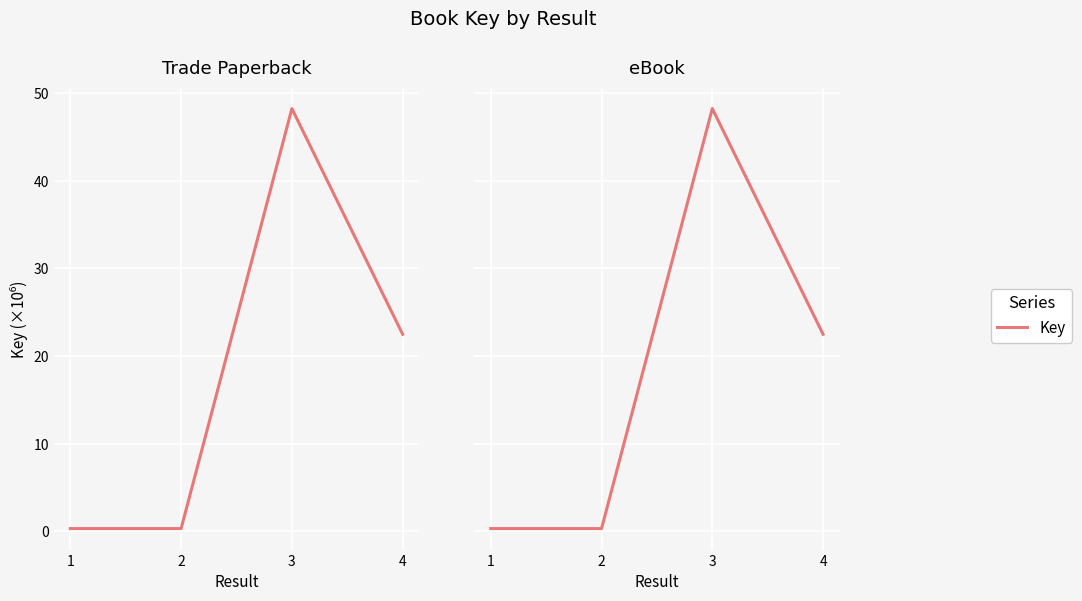

What is the value of the 3rd point from the left?

48.2